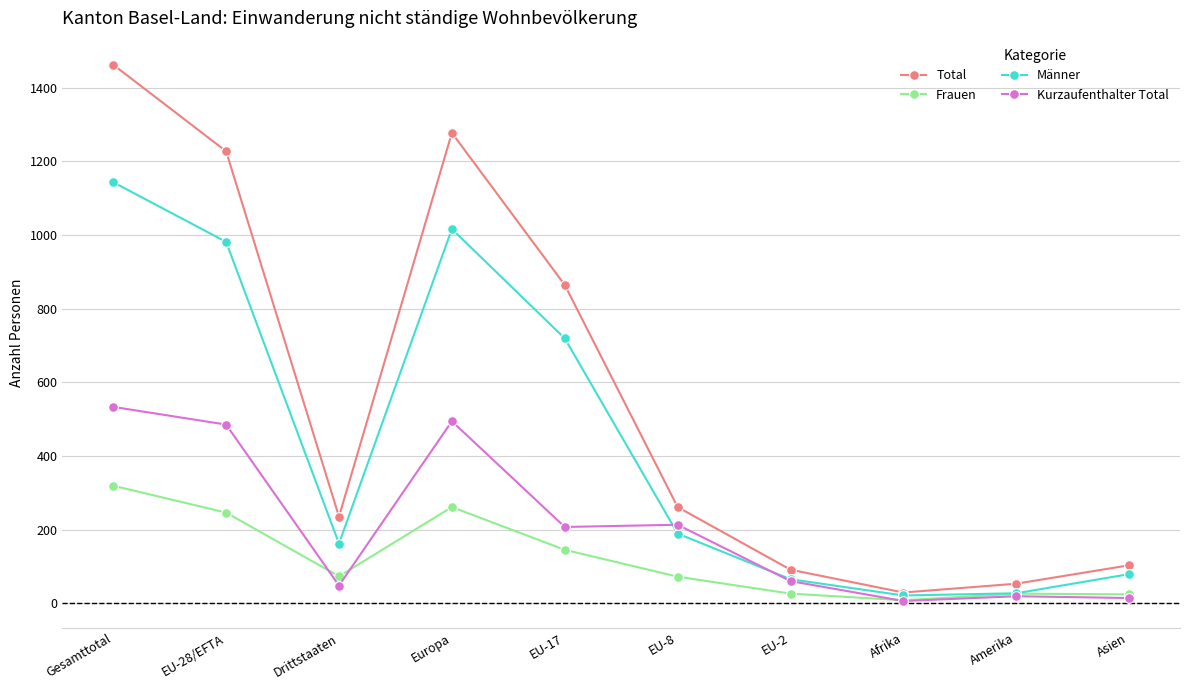

At which category is the sum across all series the highest?

Gesamttotal